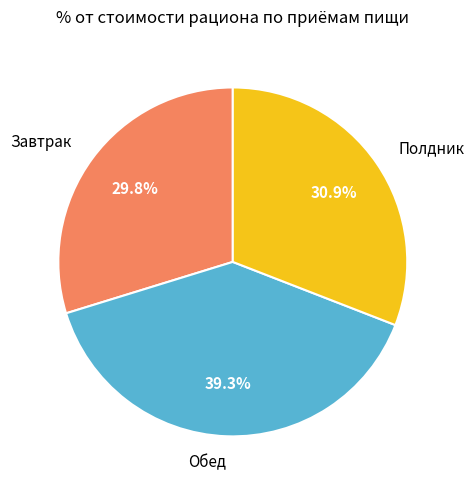

Combined, what portion of the pie is Полдник and Обед?

70.2%